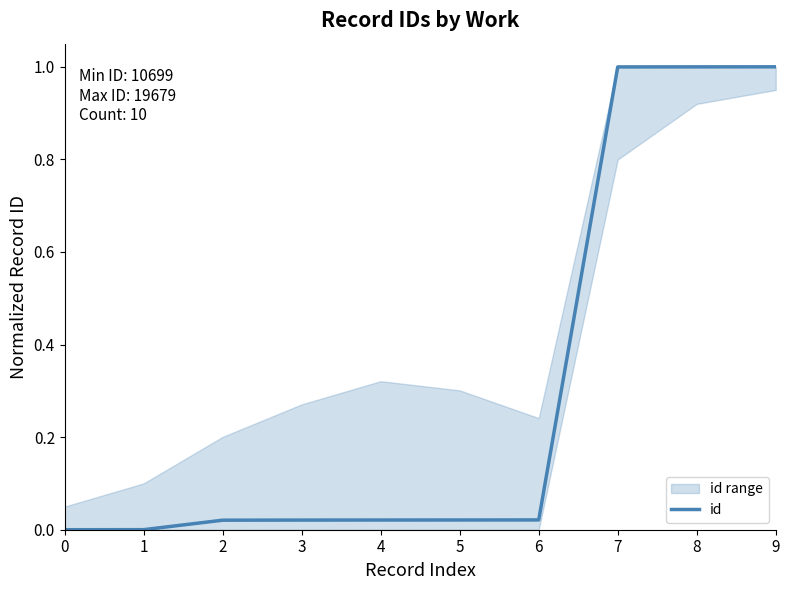

Reading left to right, extract all data points from this chart.

0.0	0.0	0.0	0.0	0.0	0.0	0.0	1.0	1.0	1.0